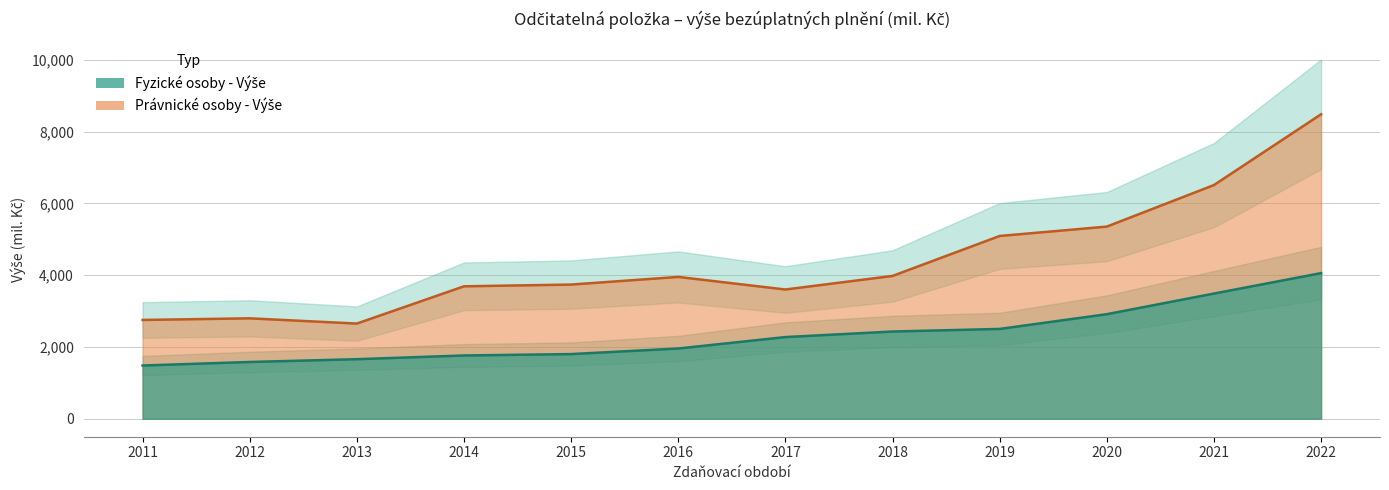

Which has a higher value, 2017 or 2015?

2017